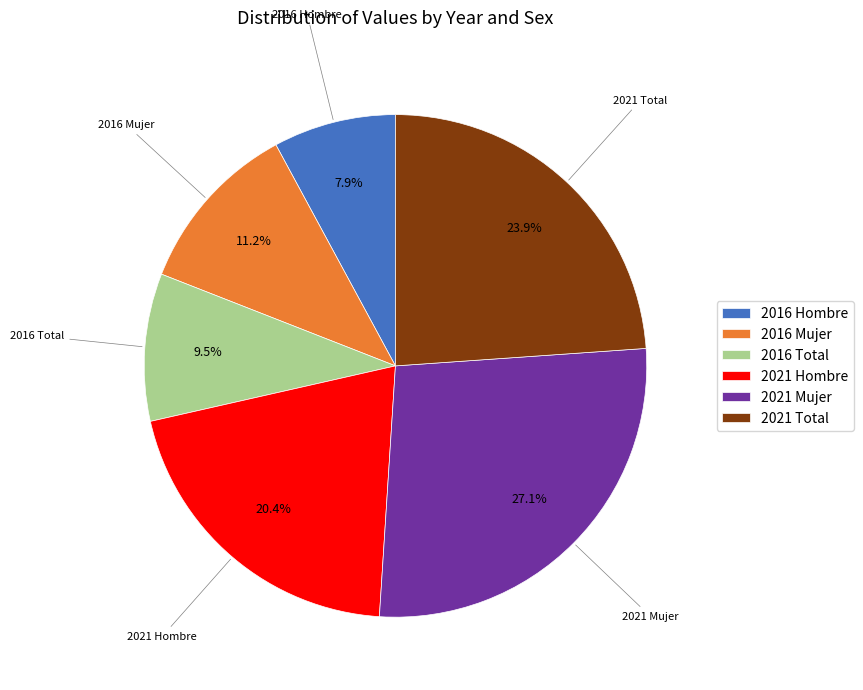

What is the largest slice in the pie chart?

2021 Mujer